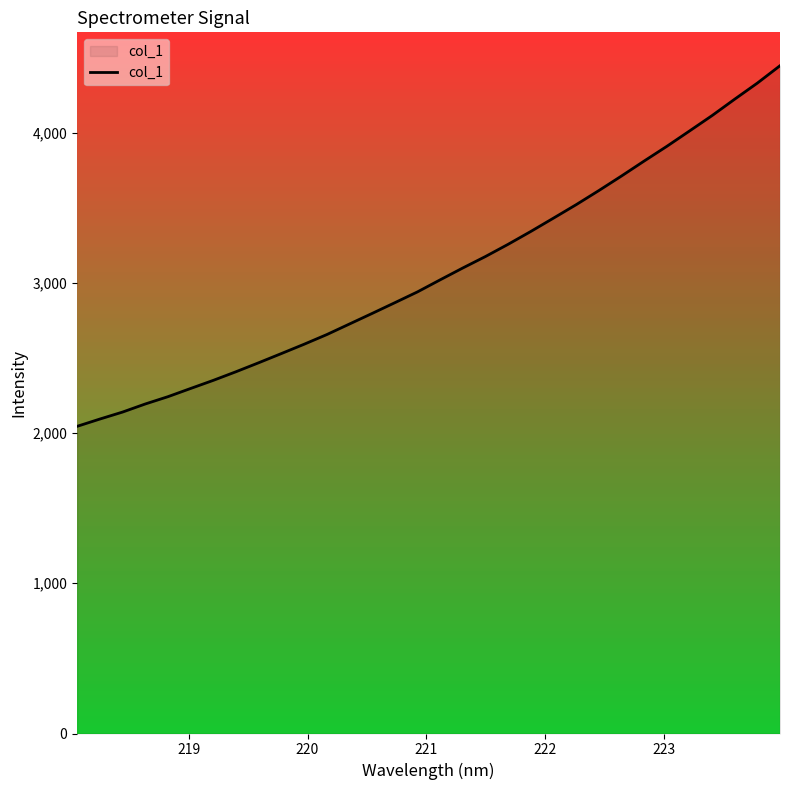

True or false: the data shows 1023.0 at 20.

False